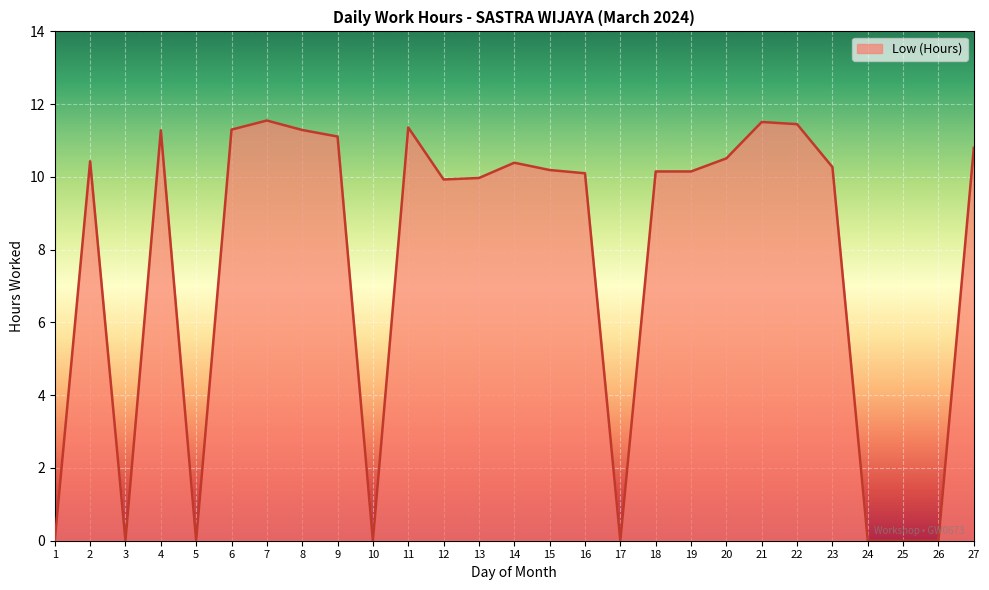

What is the greatest value displayed?

11.6